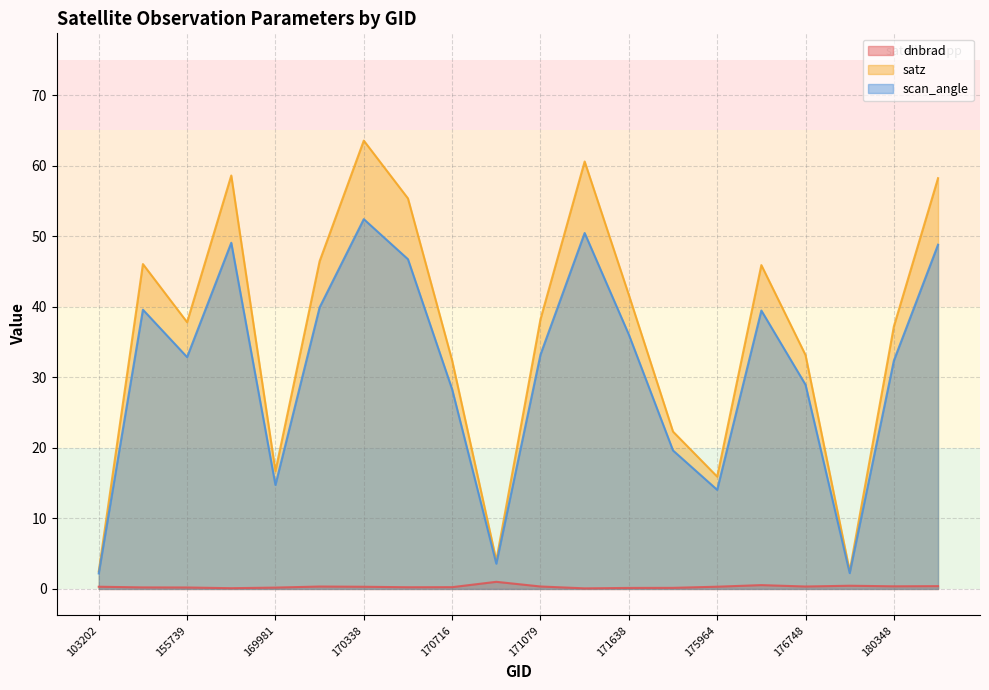

What is the lowest value of the dnbrad series?

0.1